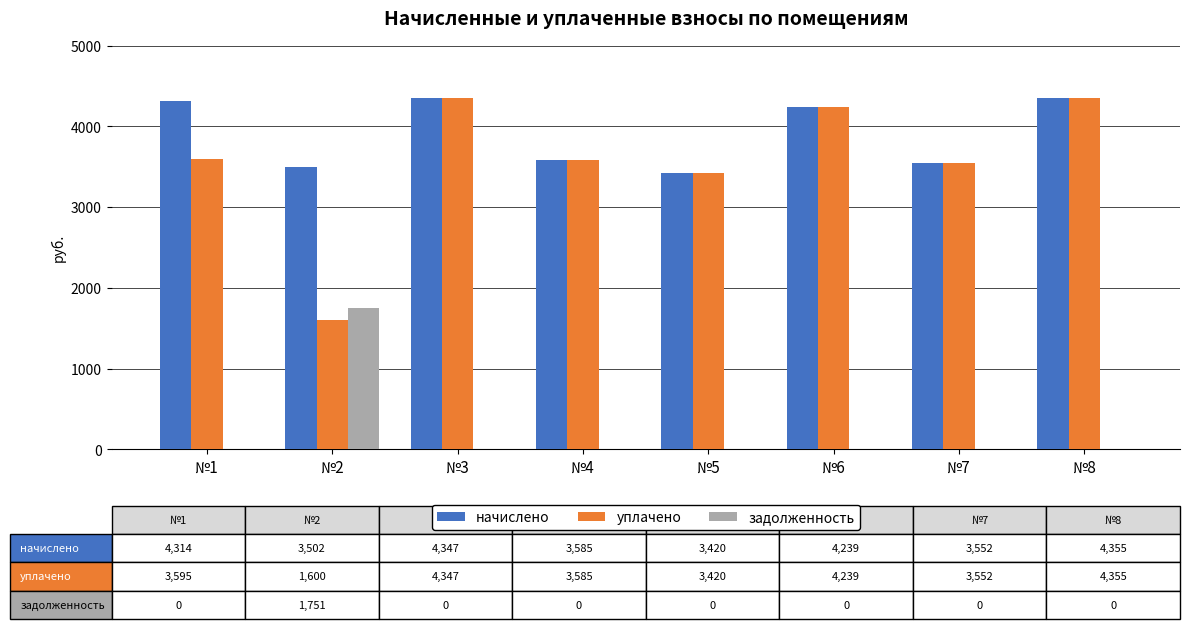

Which series has the widest spread of values?

уплачено